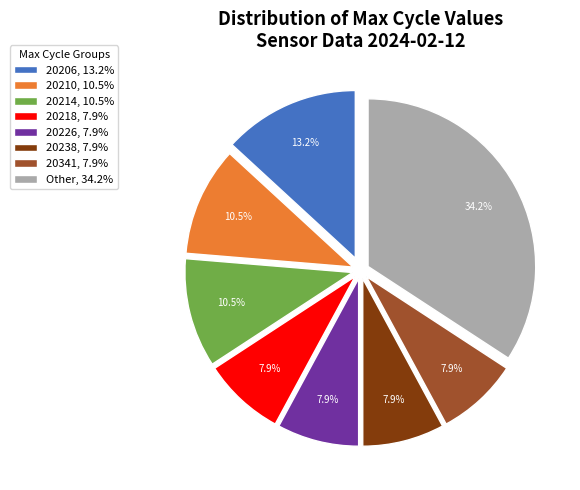

To the nearest percent, what is the average slice percentage?

12%